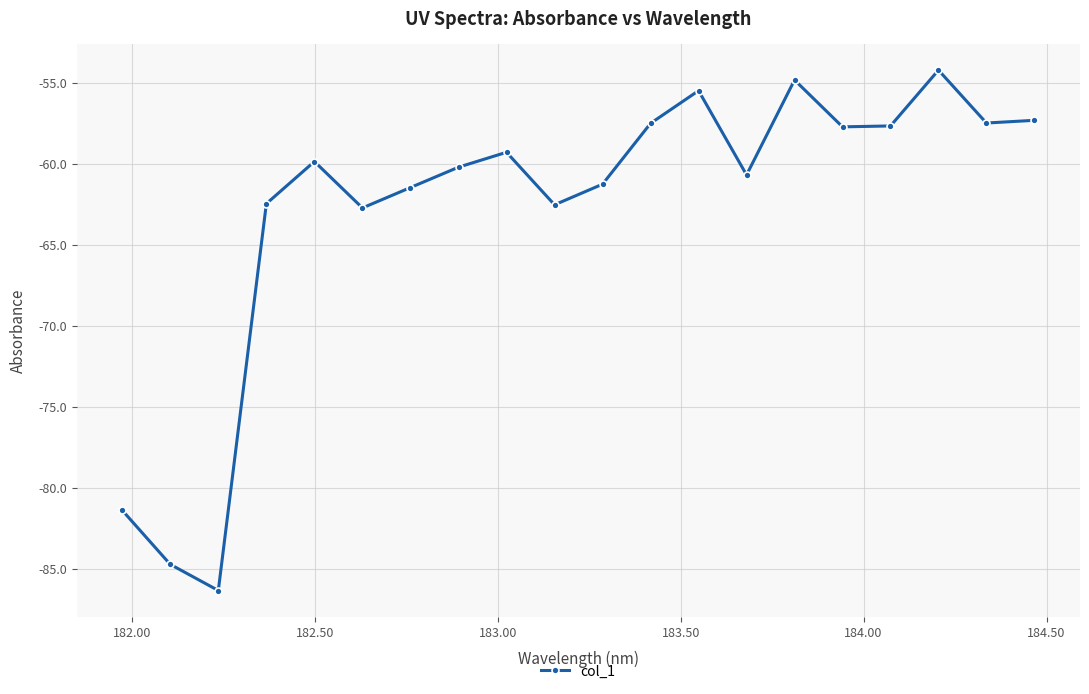

What is the value of the 16th point from the left?

-57.7